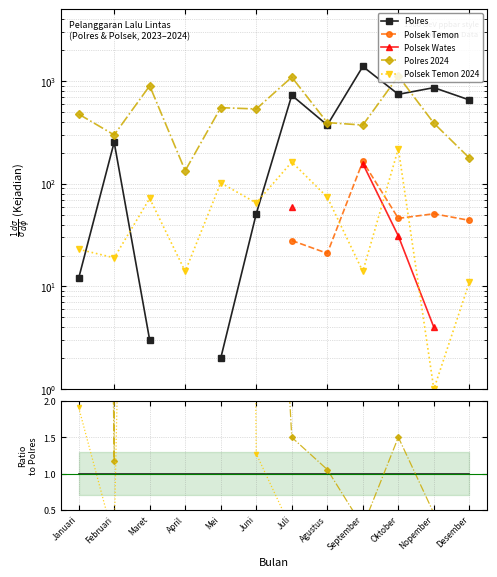

True or false: Polsek Wates has a value of -0.1 at Februari.

False